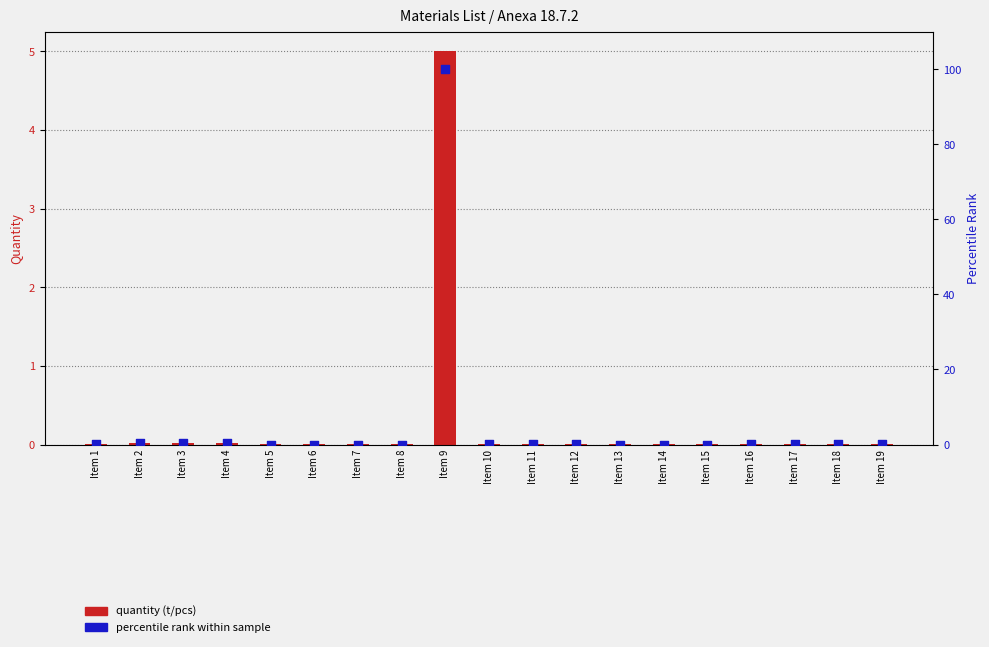

Which series reaches the maximum Y coordinate?

percentile rank within sample